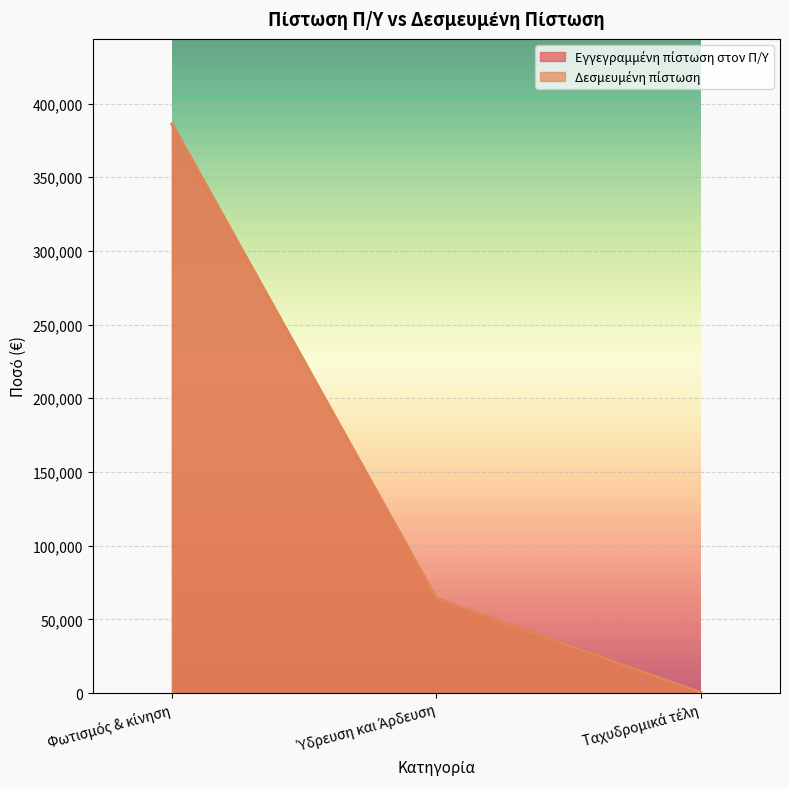

Reading left to right, list all the values displayed in this chart.

Εγγεγραμμένη πίστωση στον Π/Υ: Φωτισμός & κίνηση=386000	Ύδρευση και Άρδευση=64000	Ταχυδρομικά τέλη=500
Δεσμευμένη πίστωση: Φωτισμός & κίνηση=386000	Ύδρευση και Άρδευση=64000	Ταχυδρομικά τέλη=500